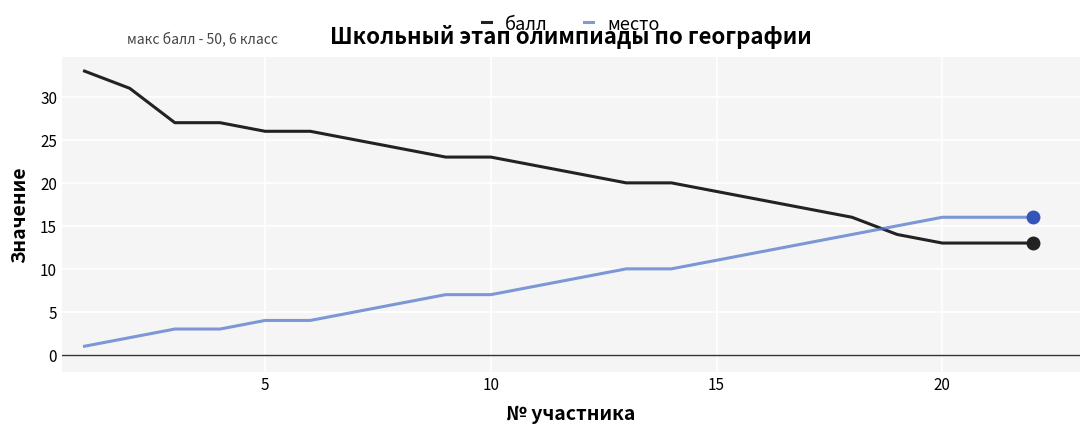

Reading right to left, transcribe all the data shown in this chart.

балл: 13	13	13	14	16	17	18	19	20	20	21	22	23	23	24	25	26	26	27	27	31	33
место: 16	16	16	15	14	13	12	11	10	10	9	8	7	7	6	5	4	4	3	3	2	1